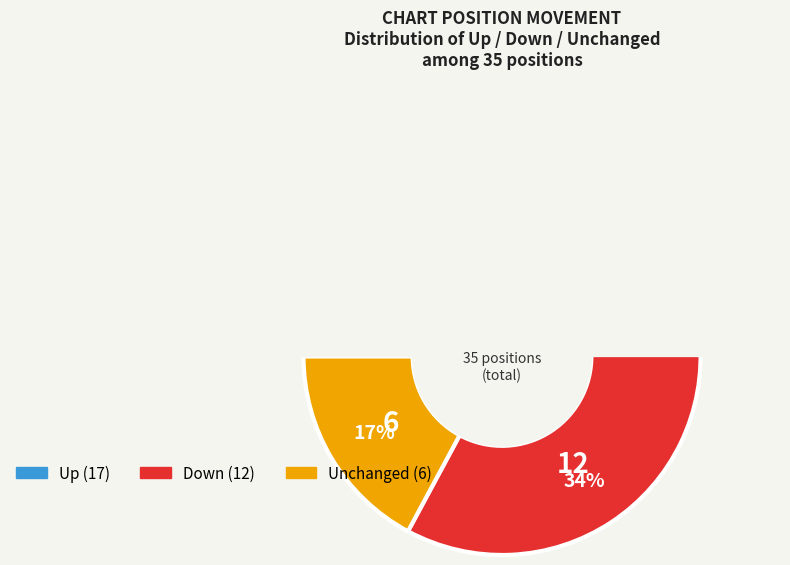

What percentage is NOT represented by up?

51.4%